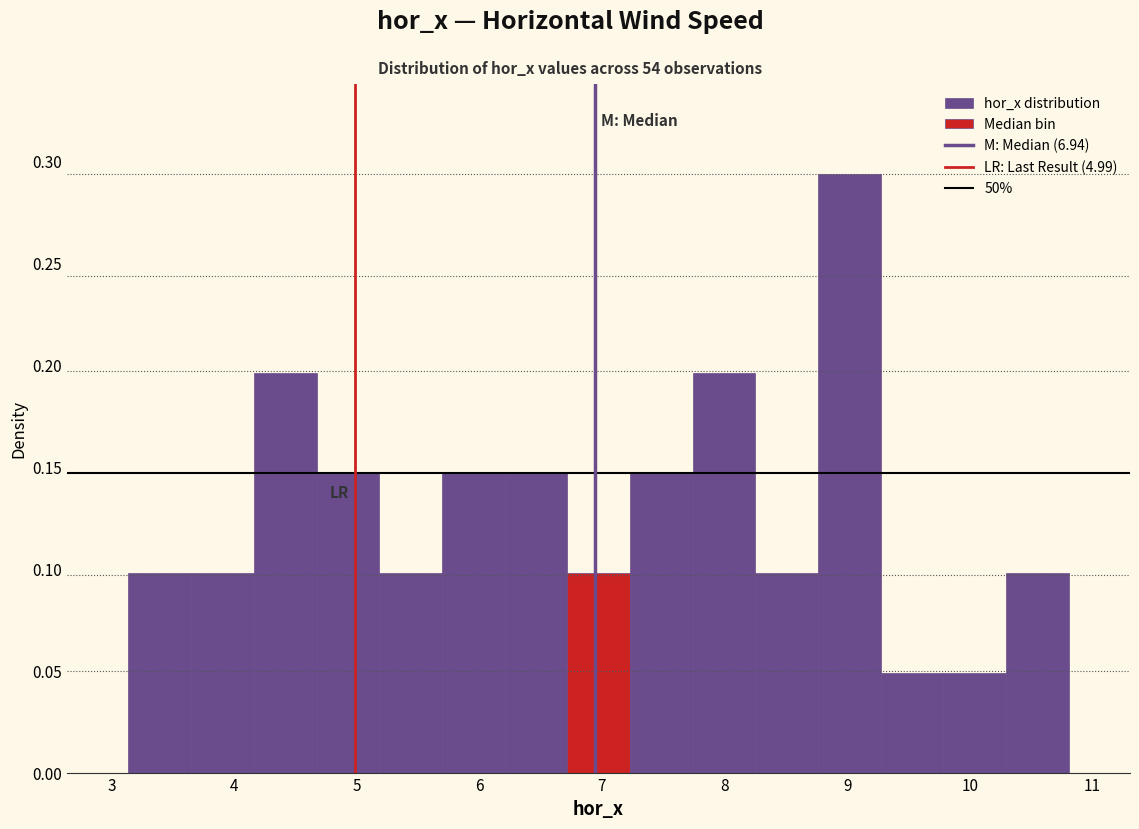

Reading left to right, list every bar in this chart as the range it spans on the x-axis followed by its height. Neither the bar edges nor the heights are printed on the chart, so give them approximately, as read against the axes.

3.1 to 3.7: 0.100
3.7 to 4.2: 0.100
4.2 to 4.7: 0.195
4.7 to 5.2: 0.145
5.2 to 5.7: 0.100
5.7 to 6.2: 0.145
6.2 to 6.7: 0.145
6.7 to 7.2: 0.100
7.2 to 7.7: 0.145
7.7 to 8.3: 0.195
8.3 to 8.8: 0.100
8.8 to 9.3: 0.295
9.3 to 9.8: 0.050
9.8 to 10.3: 0.050
10.3 to 10.8: 0.100